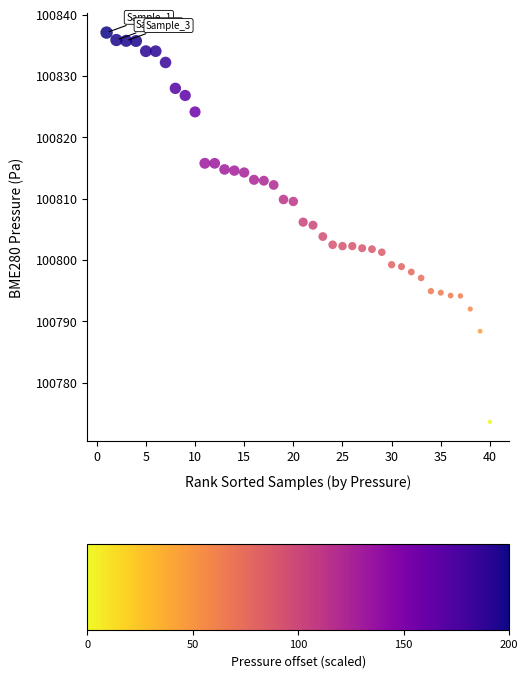

What is the range of X values (max minus min)?

39.0